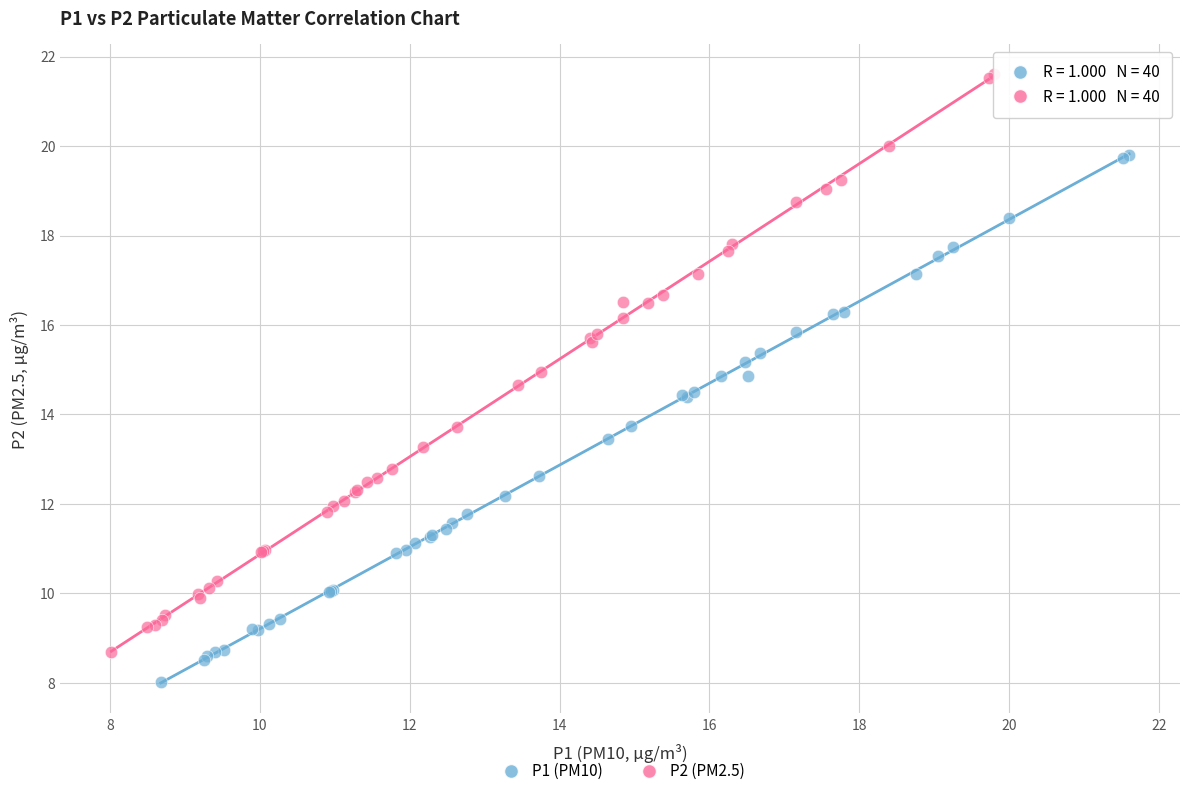

What are all the series names shown in the legend?

P1 (PM10), P2 (PM2.5)